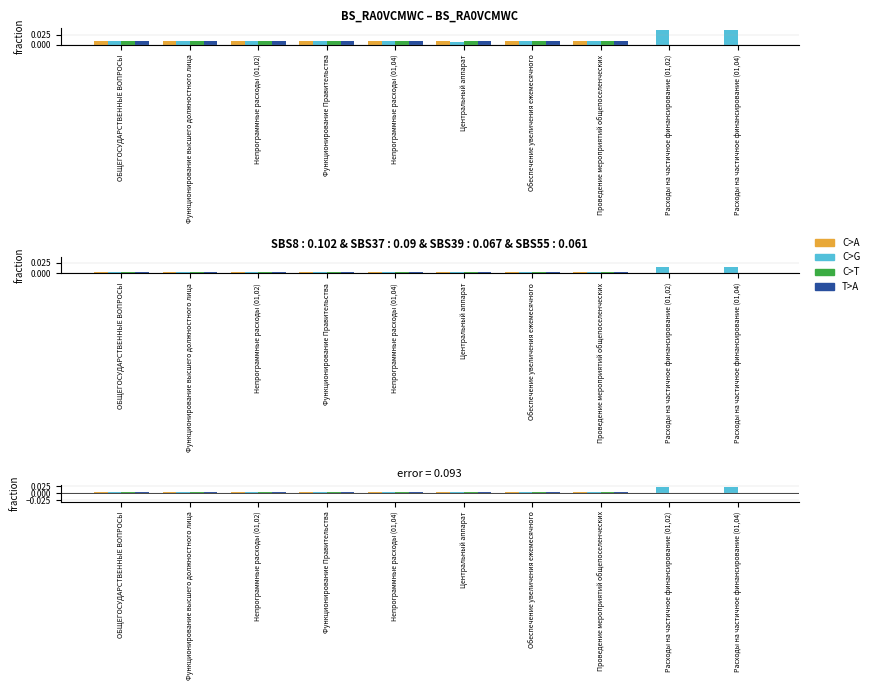

Which series has the widest spread of values?

C>G